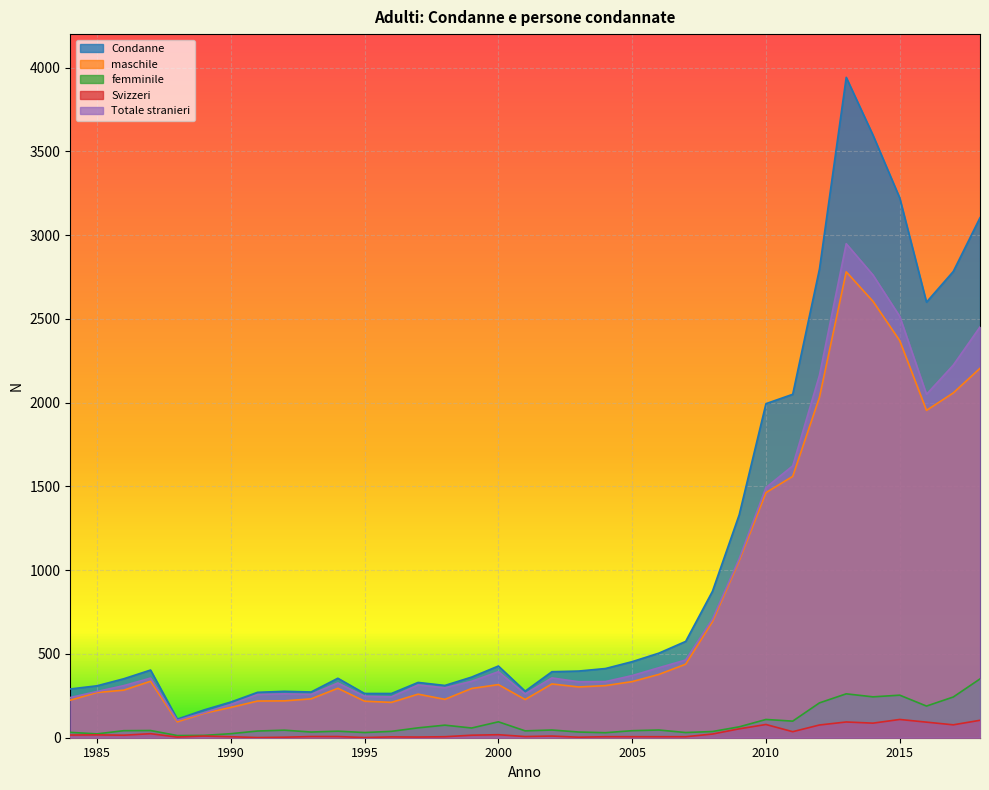

Count the number of categories in the chart.

35